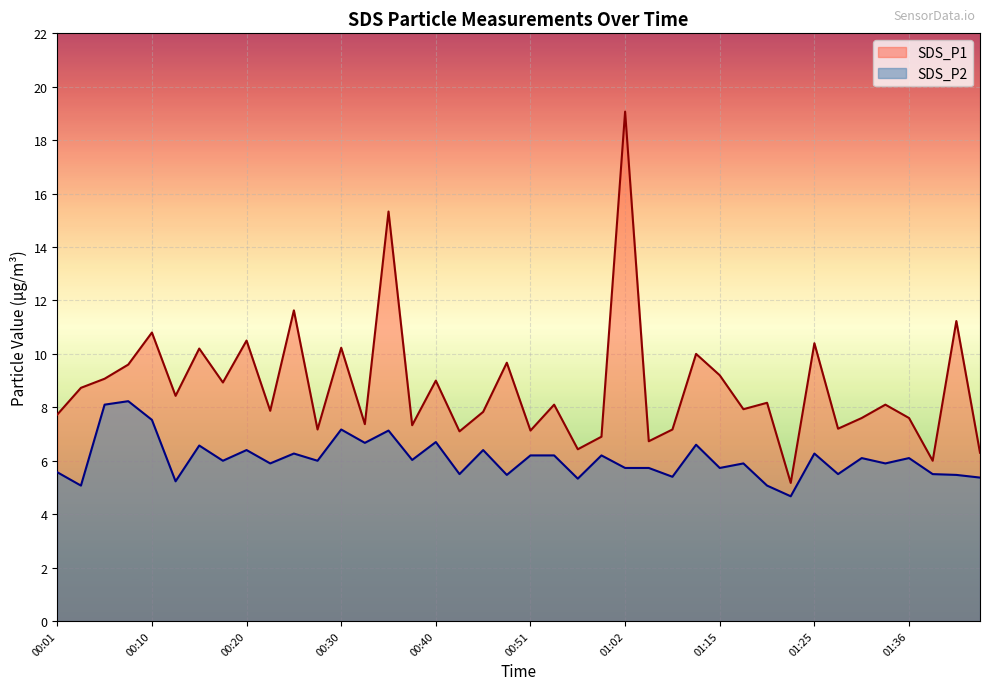

True or false: SDS_P1 and SDS_P2 cross at least once.

False